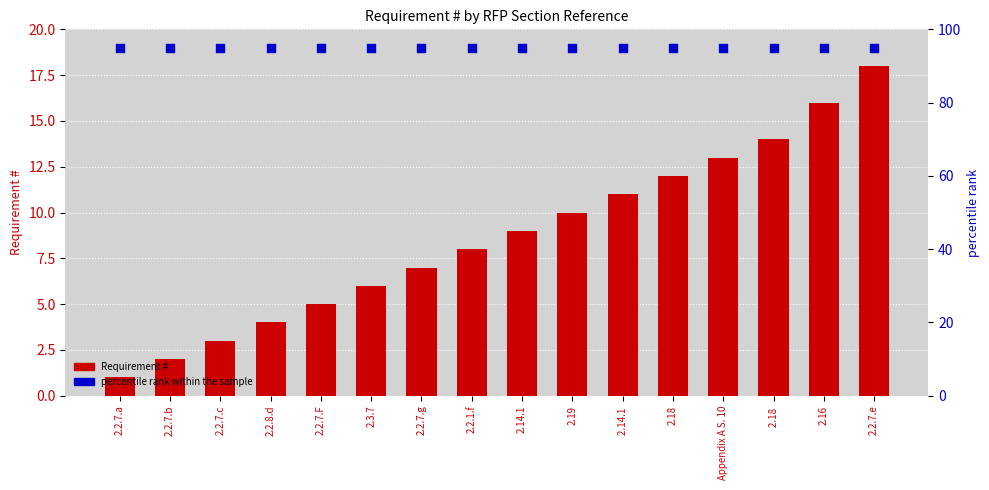

What is the total value across all series at 2.2.7.c?

98